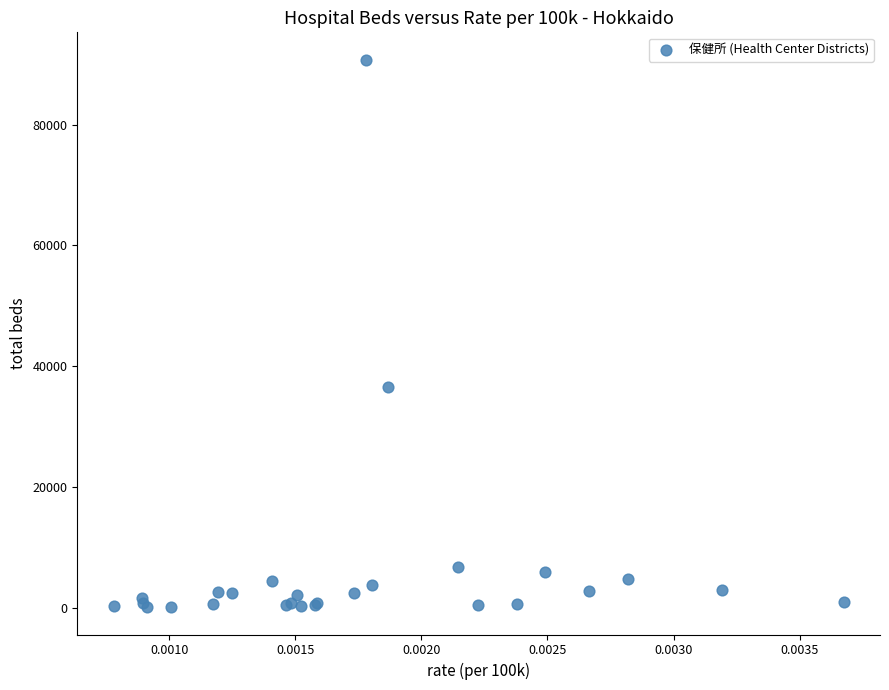

What Y value in the scatter plot is closest to 45451?

36552